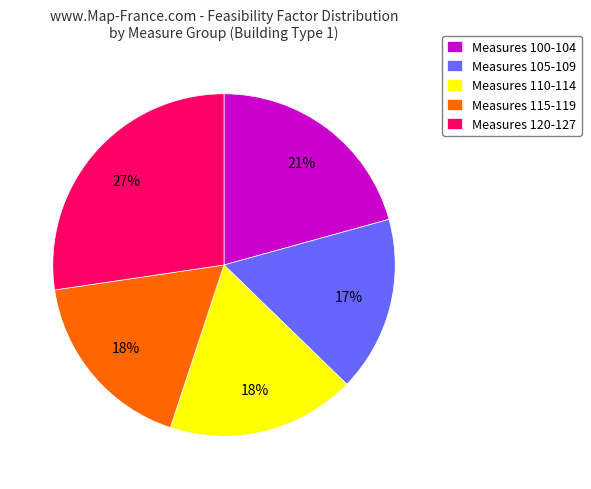

Which has a higher value, Measures 115-119 or Measures 105-109?

Measures 115-119